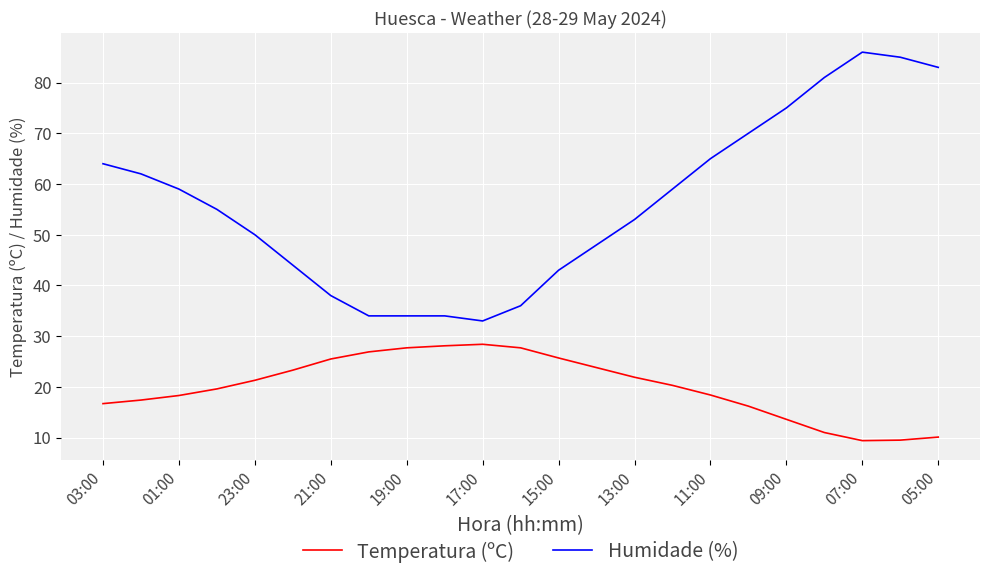

What is the average value of the Humidade (%) series?

56.1